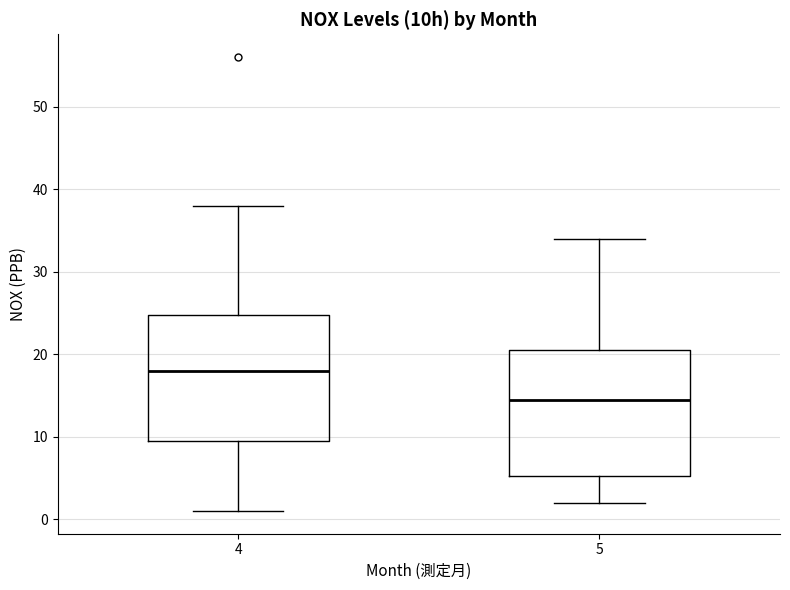

Which box has the highest median line?

4